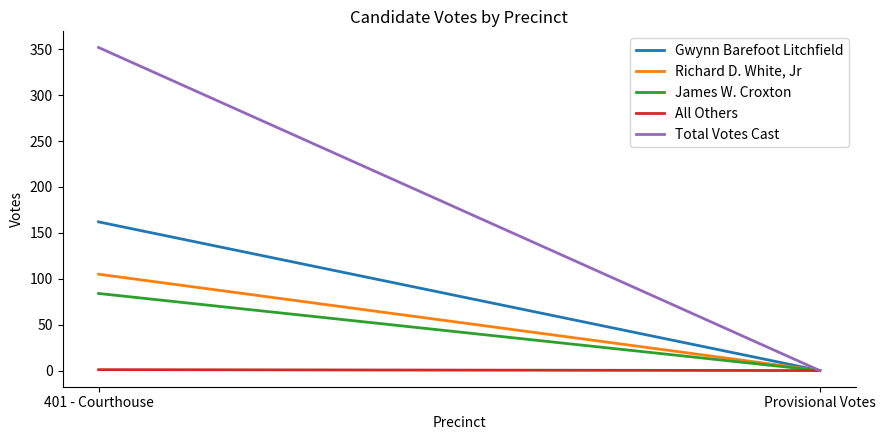

List the series in order of their peak value, highest first.

Total Votes Cast, Gwynn Barefoot Litchfield, Richard D. White, Jr, James W. Croxton, All Others